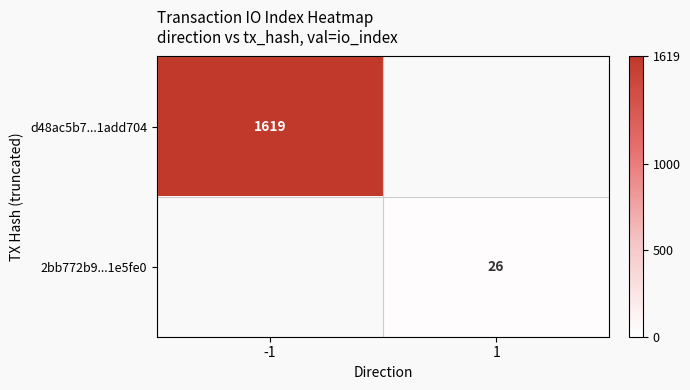

The value of 2bb772b9...1e5fe0 at 1 is 14. True or false?

False